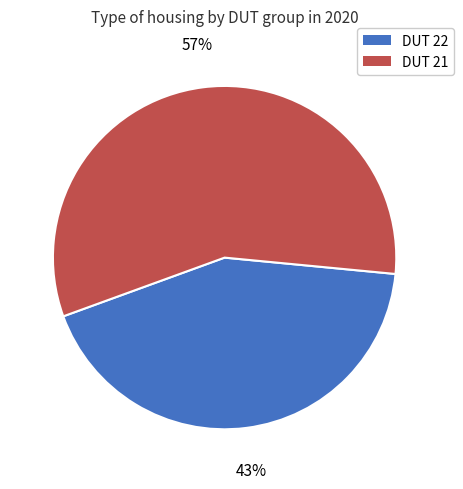

To the nearest percent, what is the difference between the DUT 22 and DUT 21 slice percentages?

14%